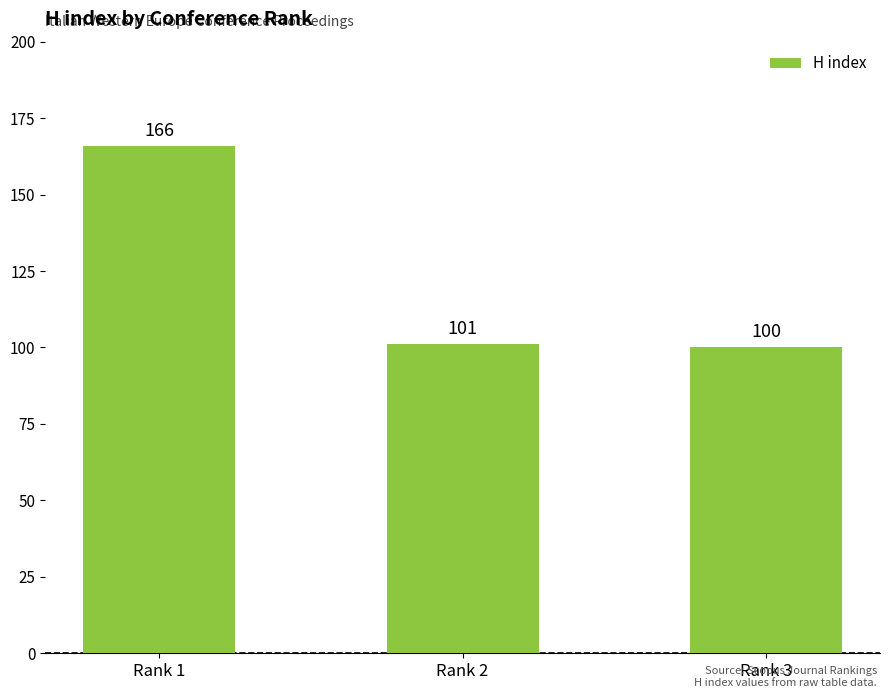

True or false: the data shows 258 at Rank 1.

False